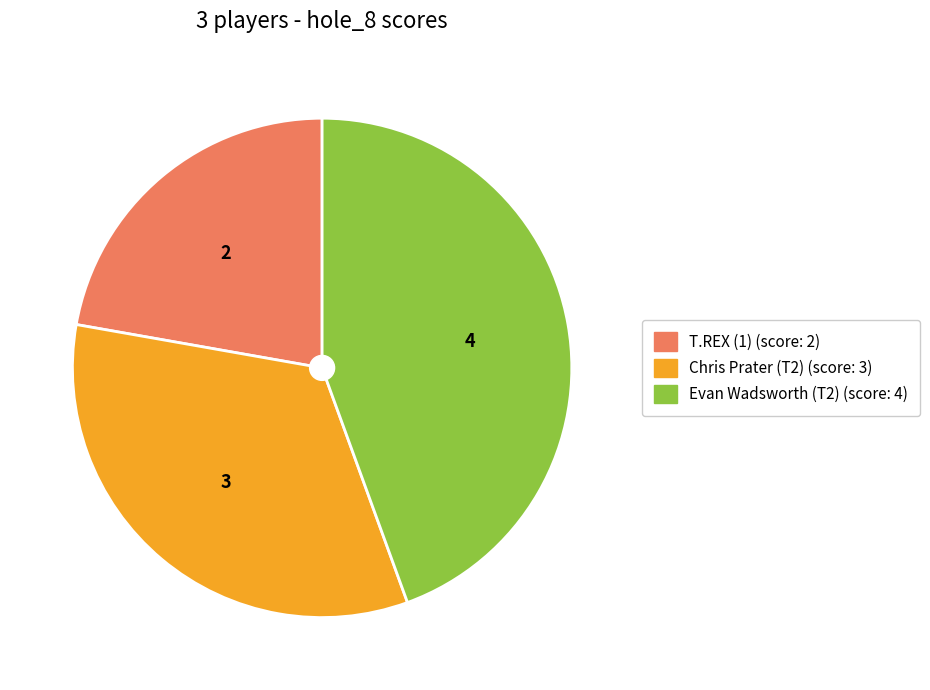

Is it true that Chris Prater (T2) is 33% of the pie?

True